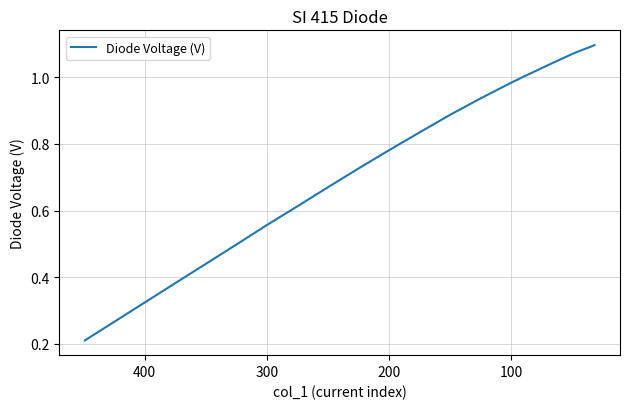

What is the average value?

0.9